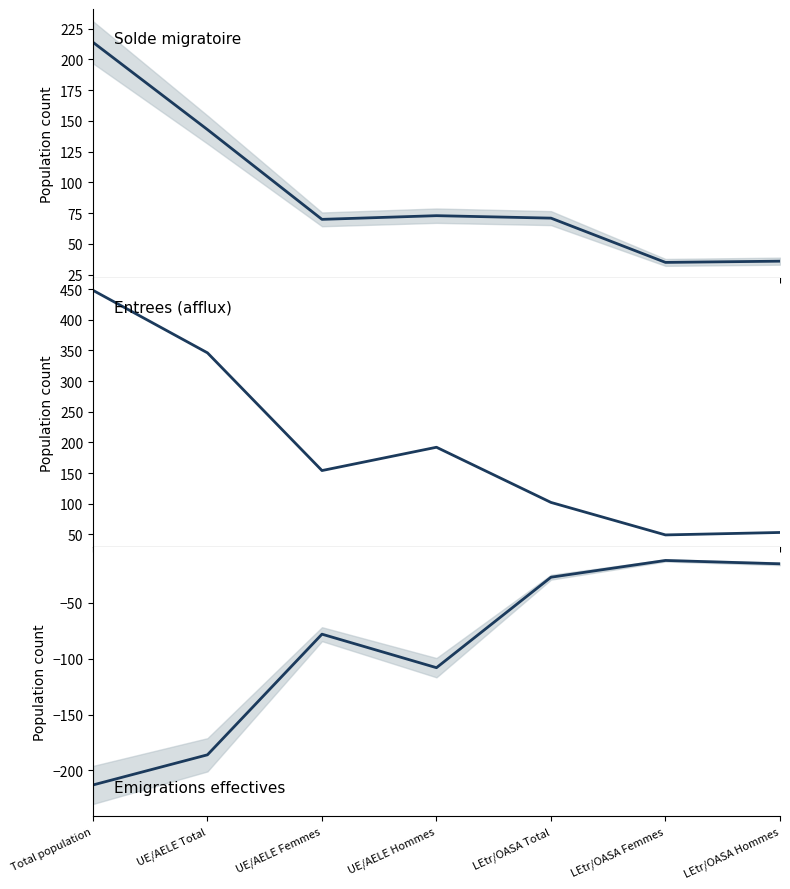

What is the approximate value of Emigrations effectives at UE/AELE Femmes, to the nearest 10?

-80